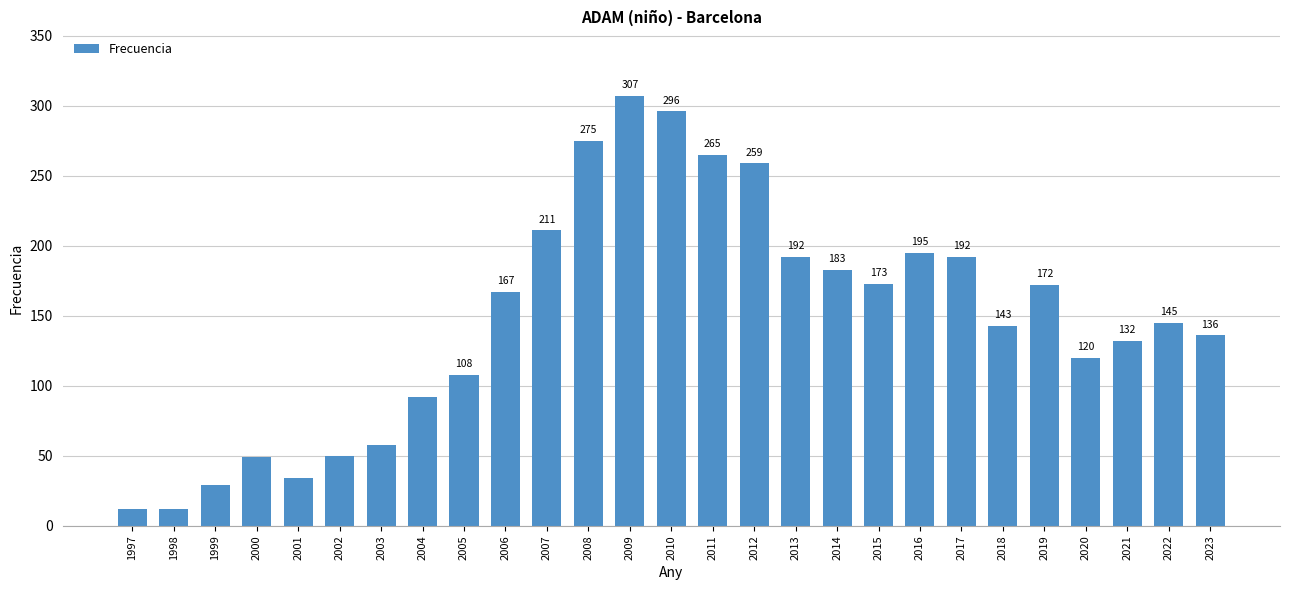

True or false: the data shows 78 at 2022.

False